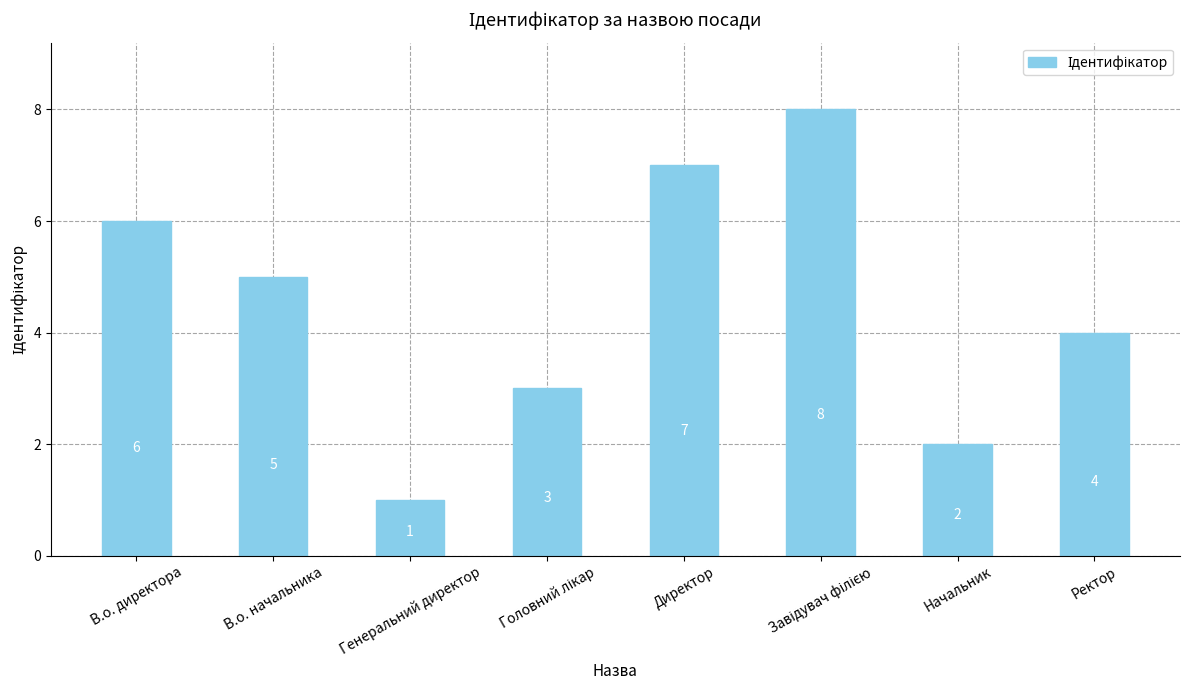

The chart shows a value of 5 at В.о. начальника. True or false?

True